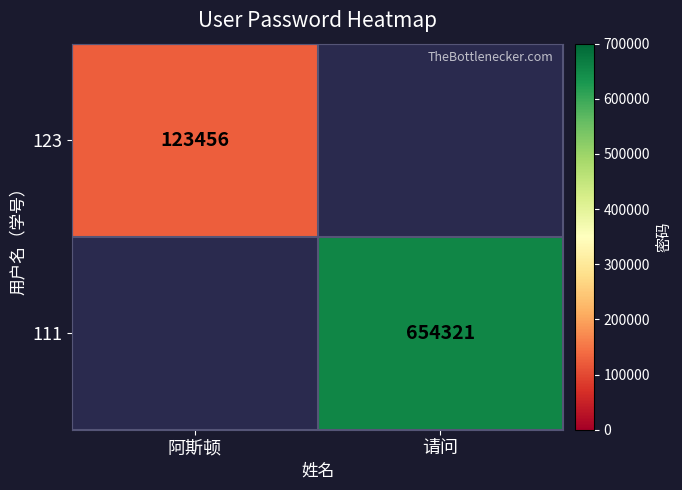

The value of 111 at 请问 is 960618. True or false?

False